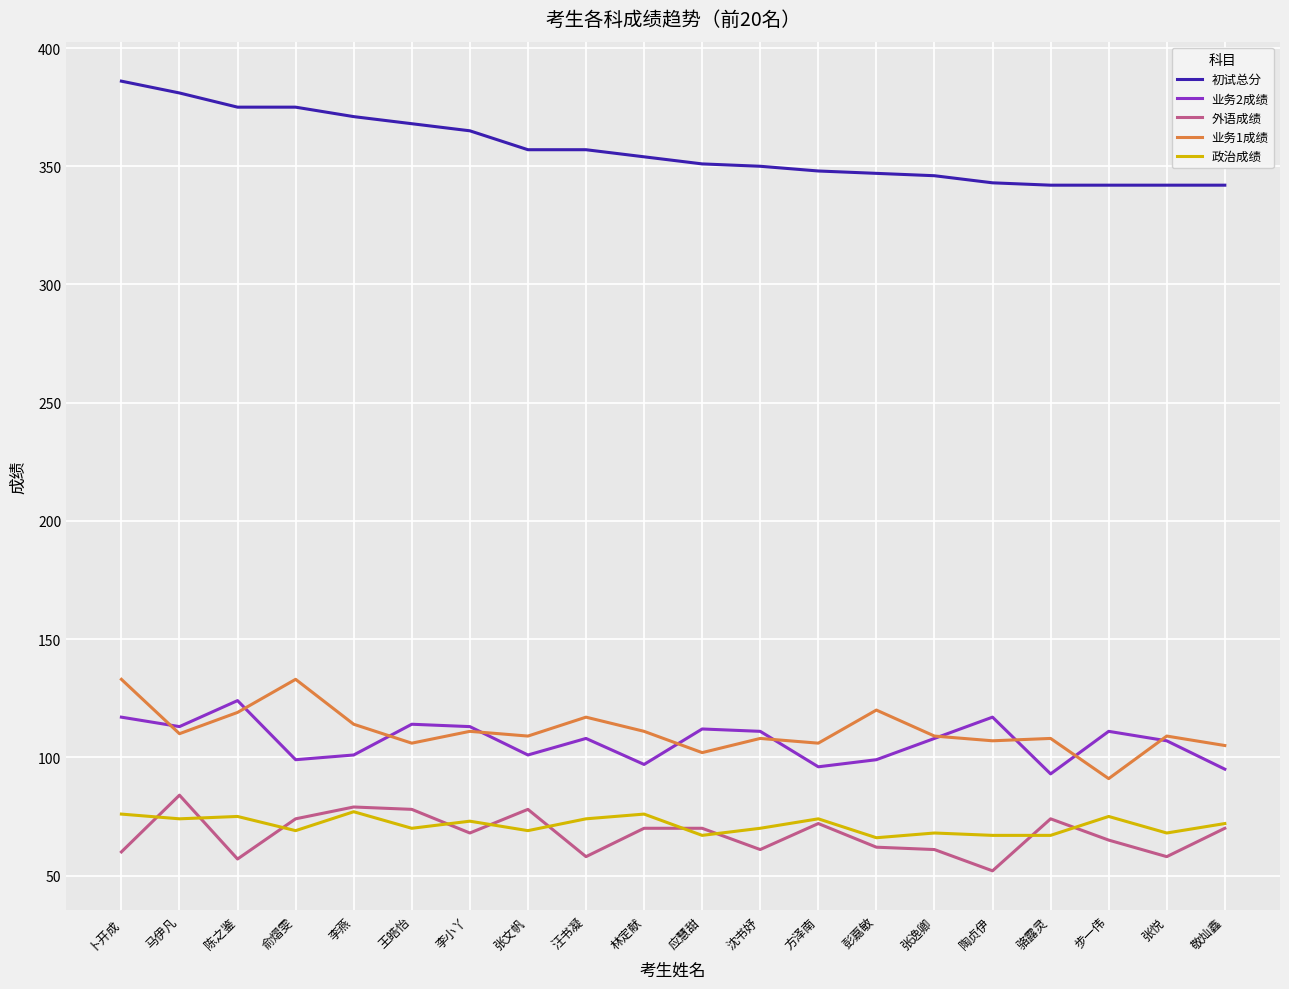

How many lines are shown in the chart?

5